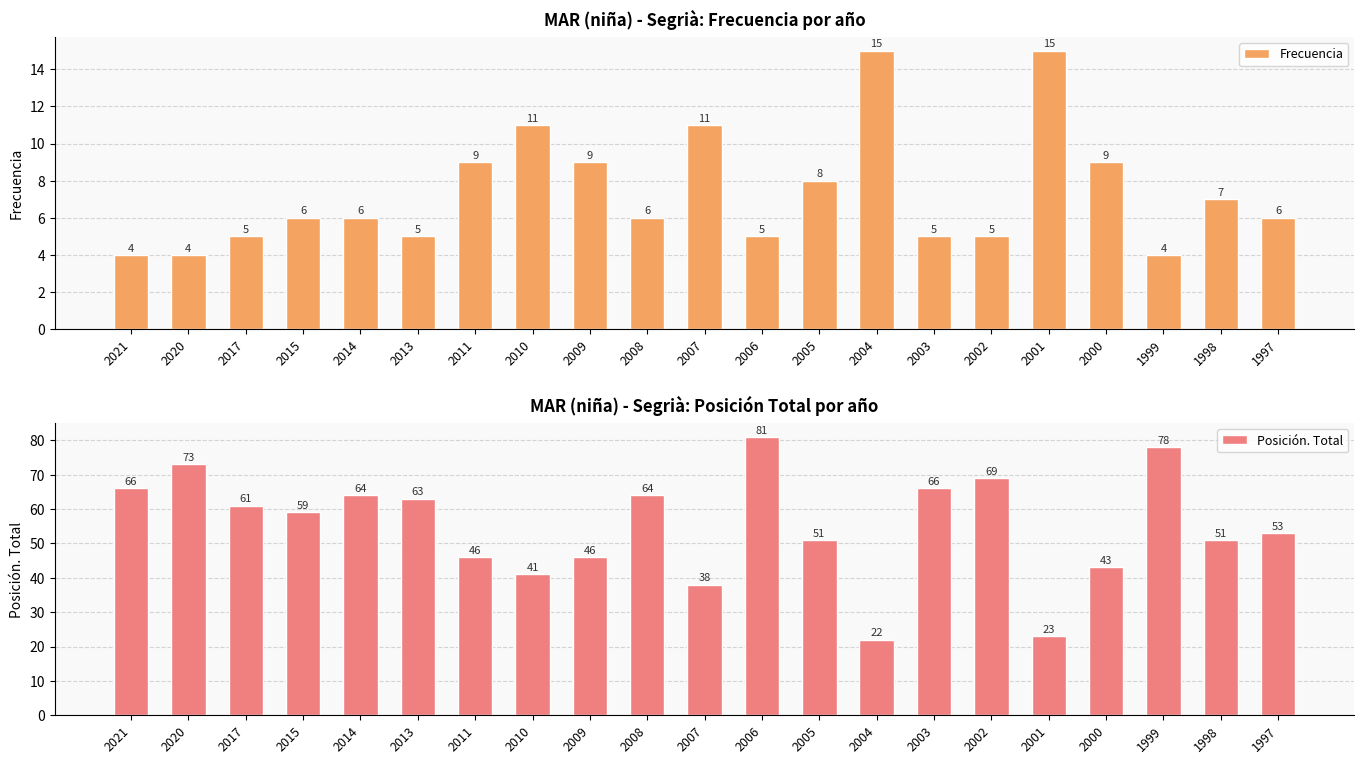

How many data points does each series have?

21